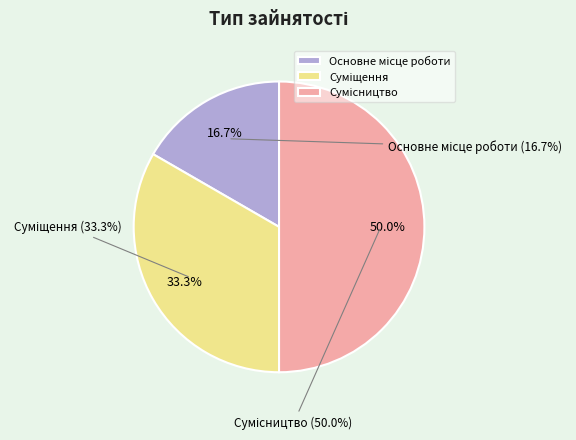

What portion of the pie excludes Основне місце роботи?

83.3%